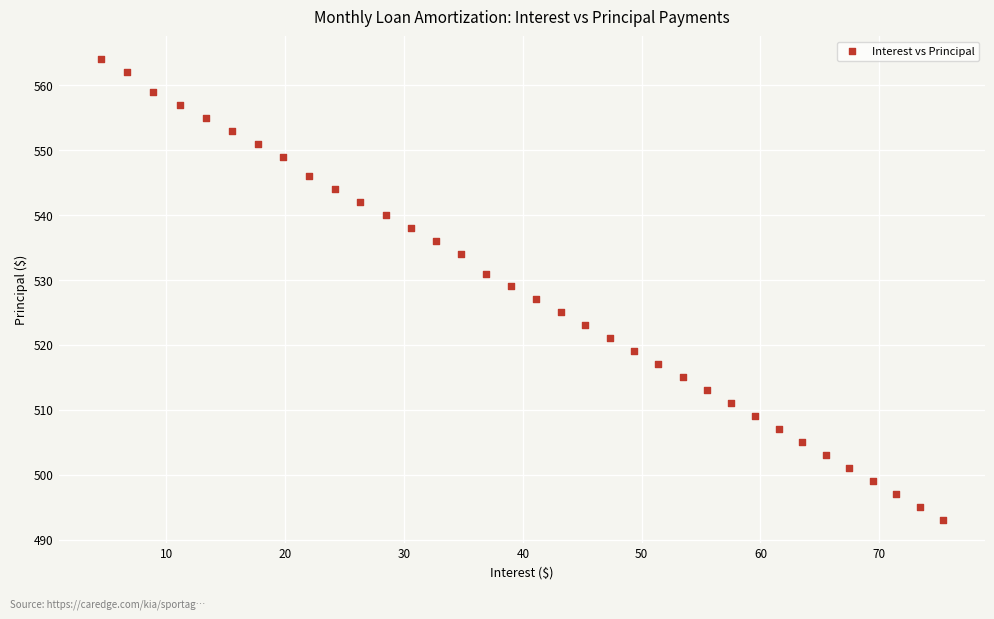

What is the range of Y values (max minus min)?

71